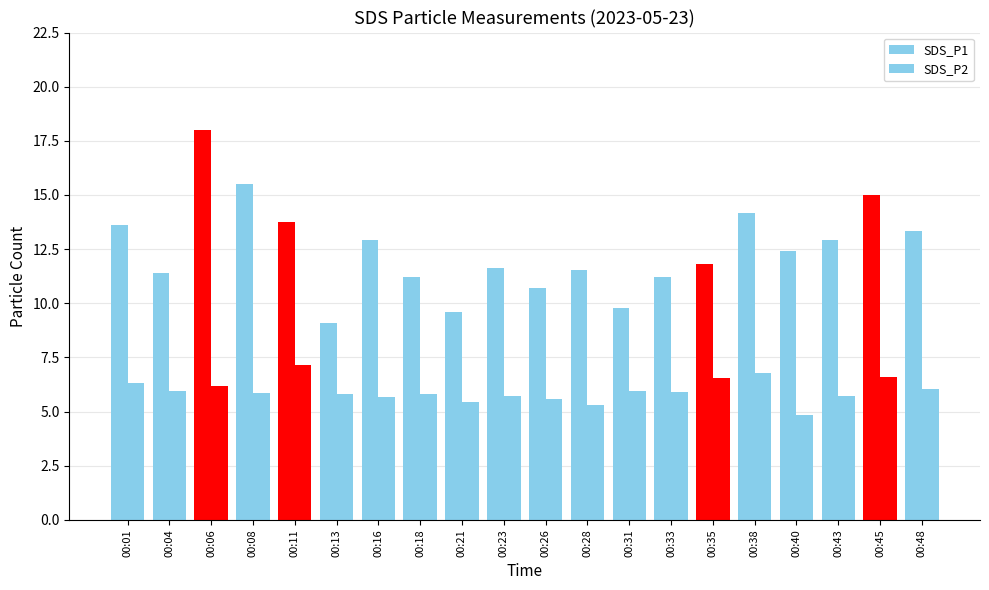

How many groups of bars are there?

20